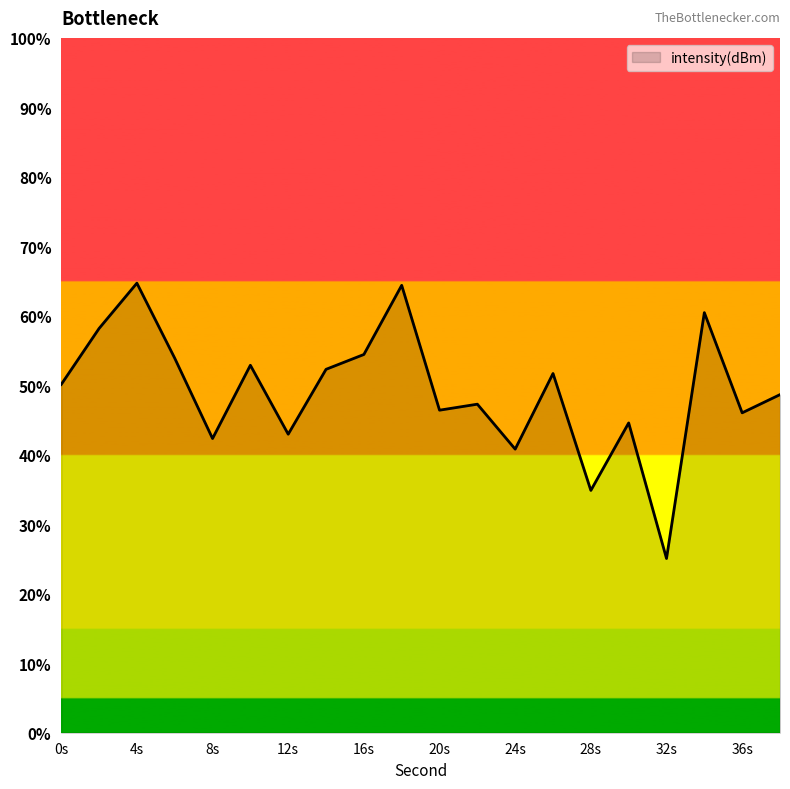

List the labels in order of value, smallest first.

32, 28, 24, 8, 12, 30, 36, 20, 22, 38, 0, 26, 14, 10, 6, 16, 2, 34, 18, 4